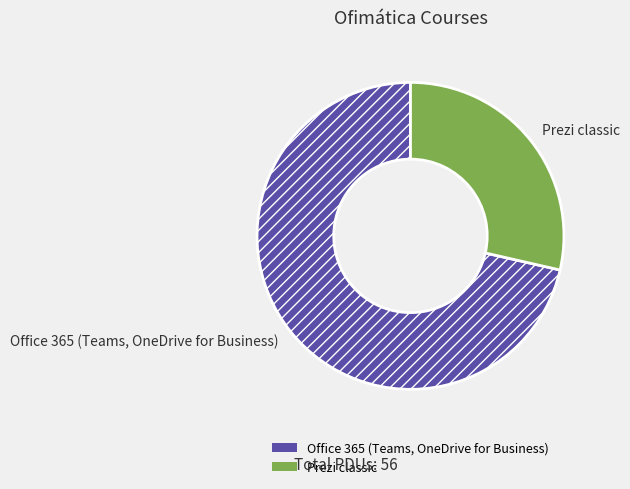

What is the largest slice in the pie chart?

Office 365 (Teams, OneDrive for Business)